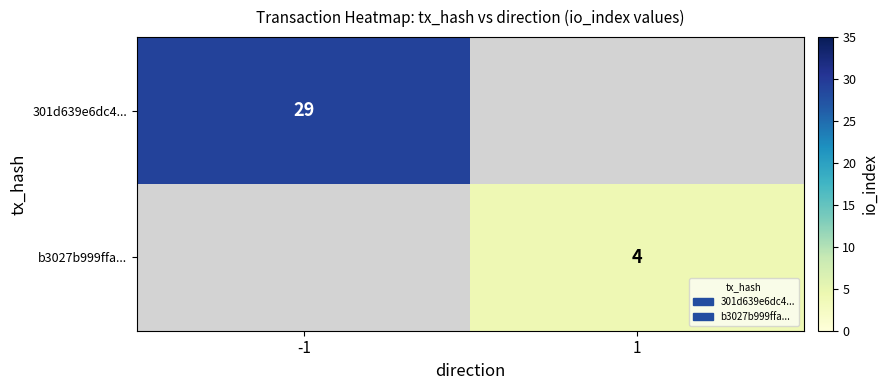

The value of b3027b999ffa... at 1 is 6. True or false?

False